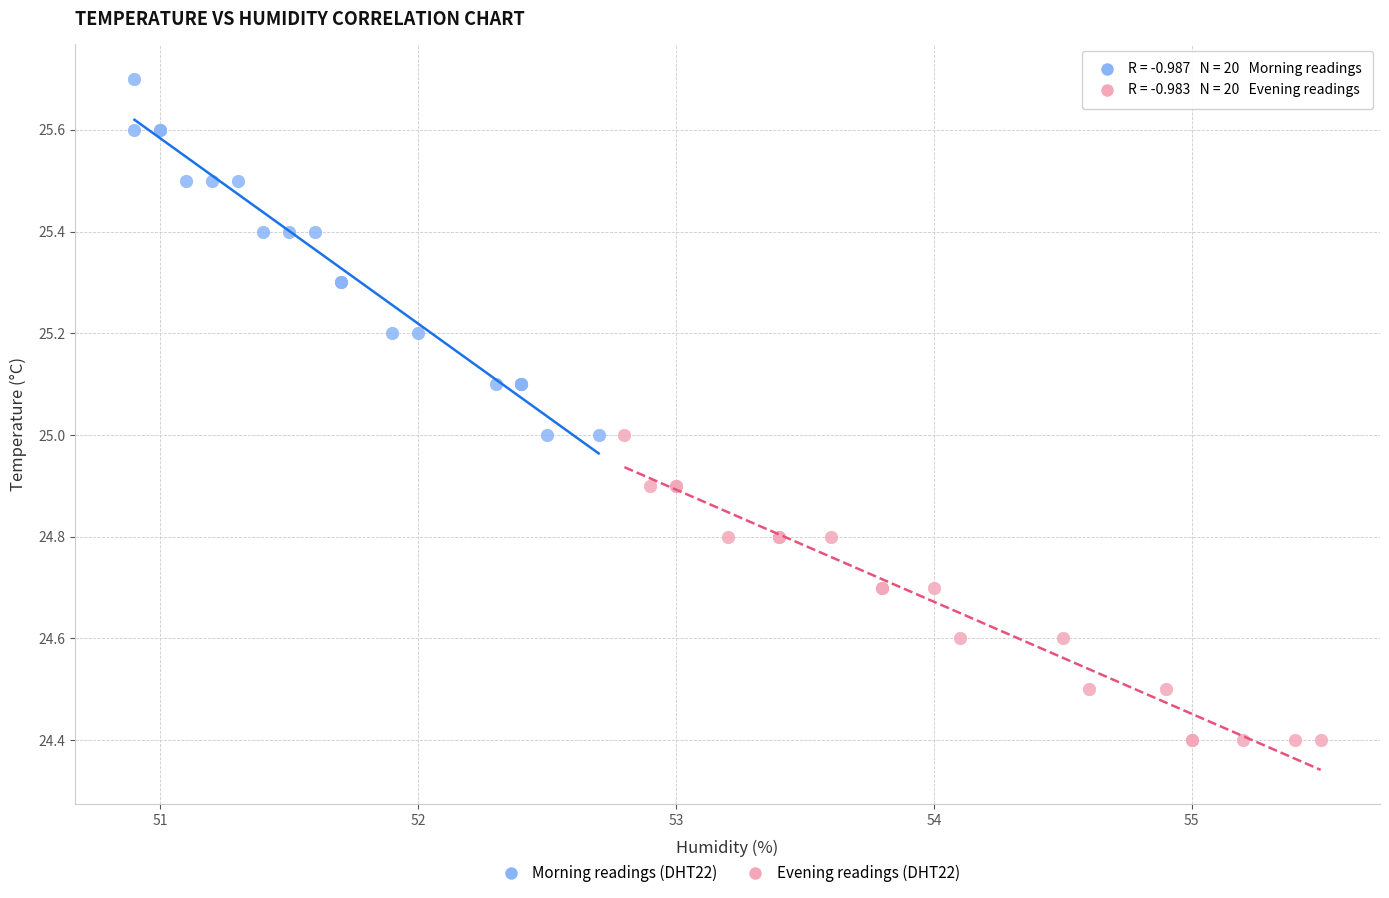

Which series has the widest spread of Y values?

Morning readings (DHT22)